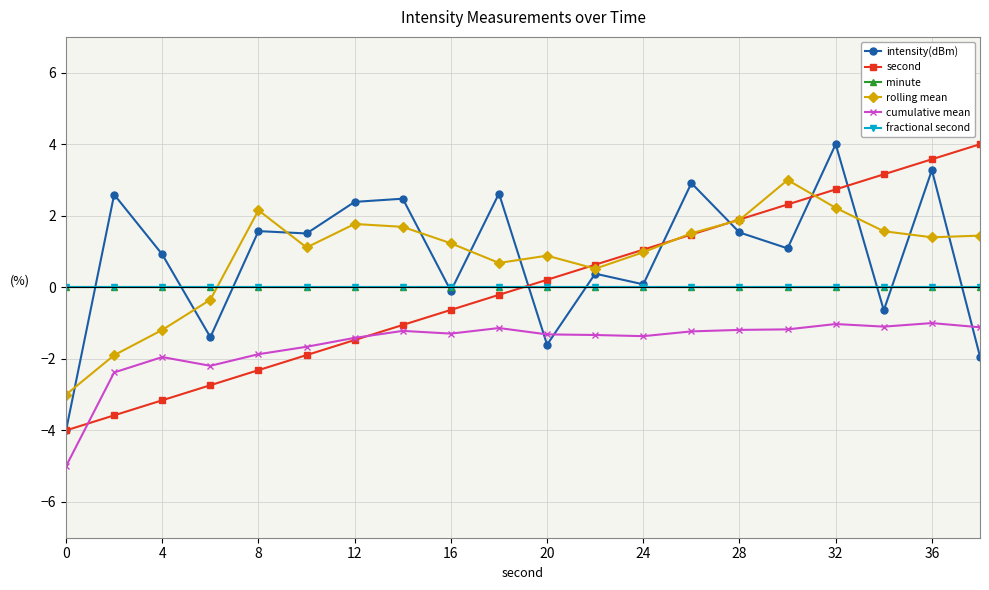

Does the chart have visible grid lines?

Yes